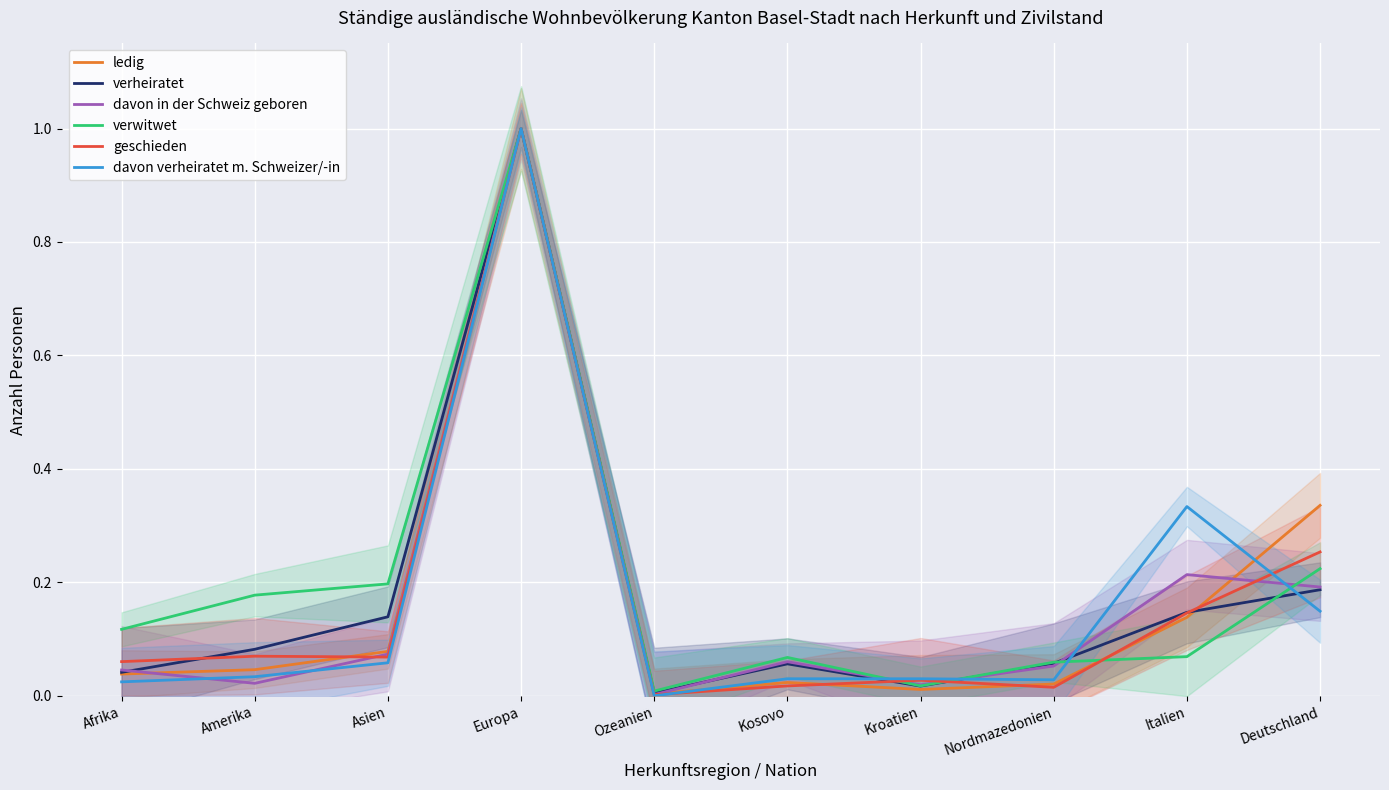

How many interior local valleys does the davon verheiratet m. Schweizer/-in series have?

2